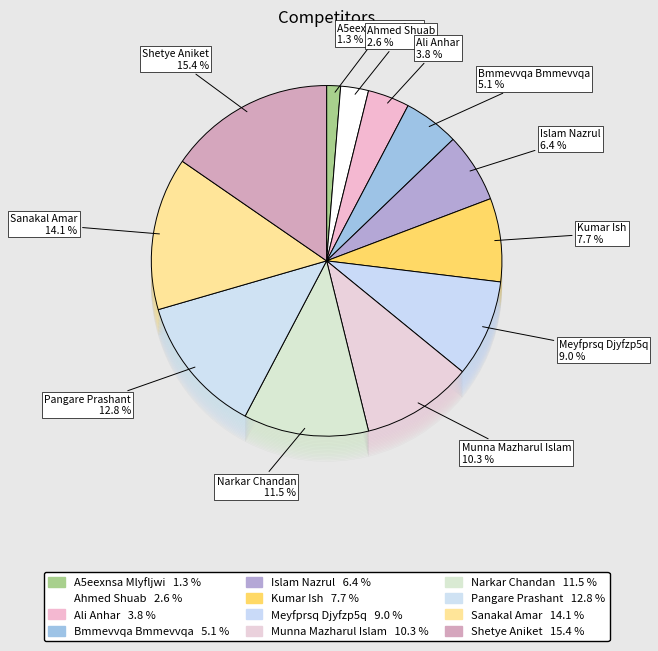

The Sanakal Amar slice represents 6% of the pie. True or false?

False